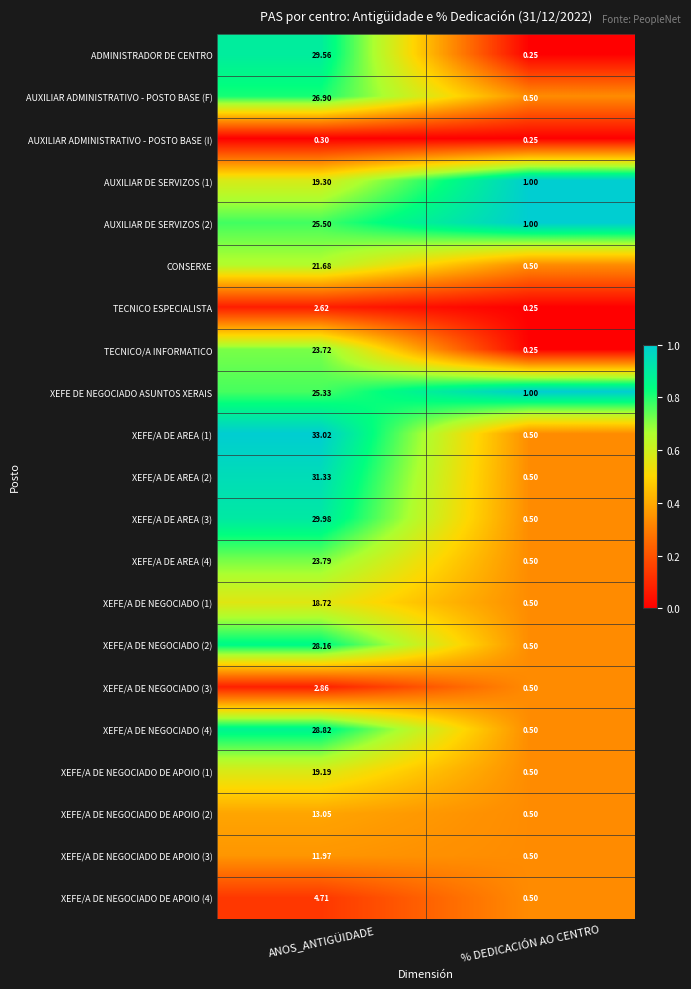

At which category does the chart reach its peak across all series?

ANOS_ANTIGÜIDADE